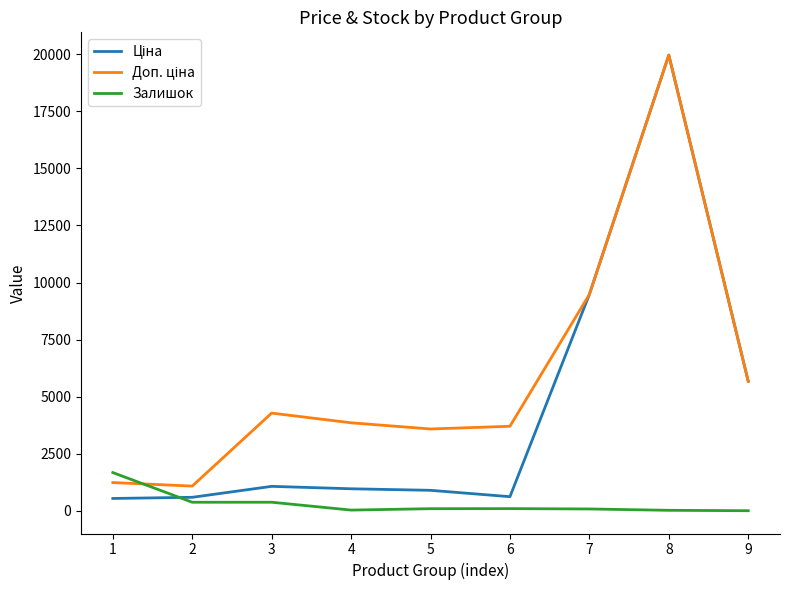

The value of Залишок at 1 is 1674.0. True or false?

True